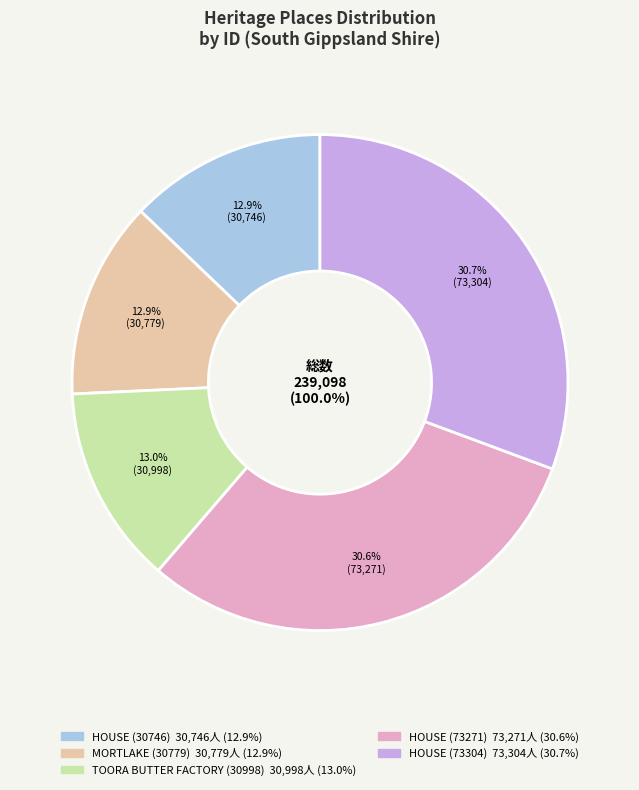

Which slice is the smallest?

HOUSE (30746)